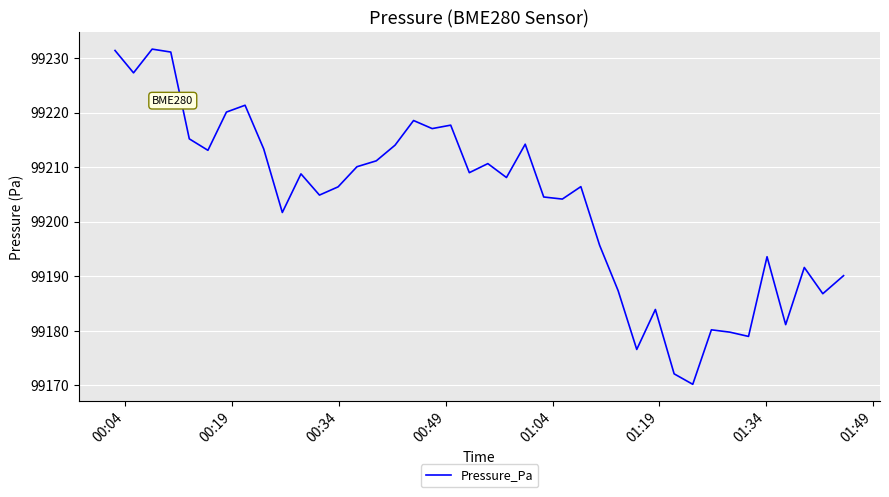

What is the maximum value shown in the chart?

99231.7